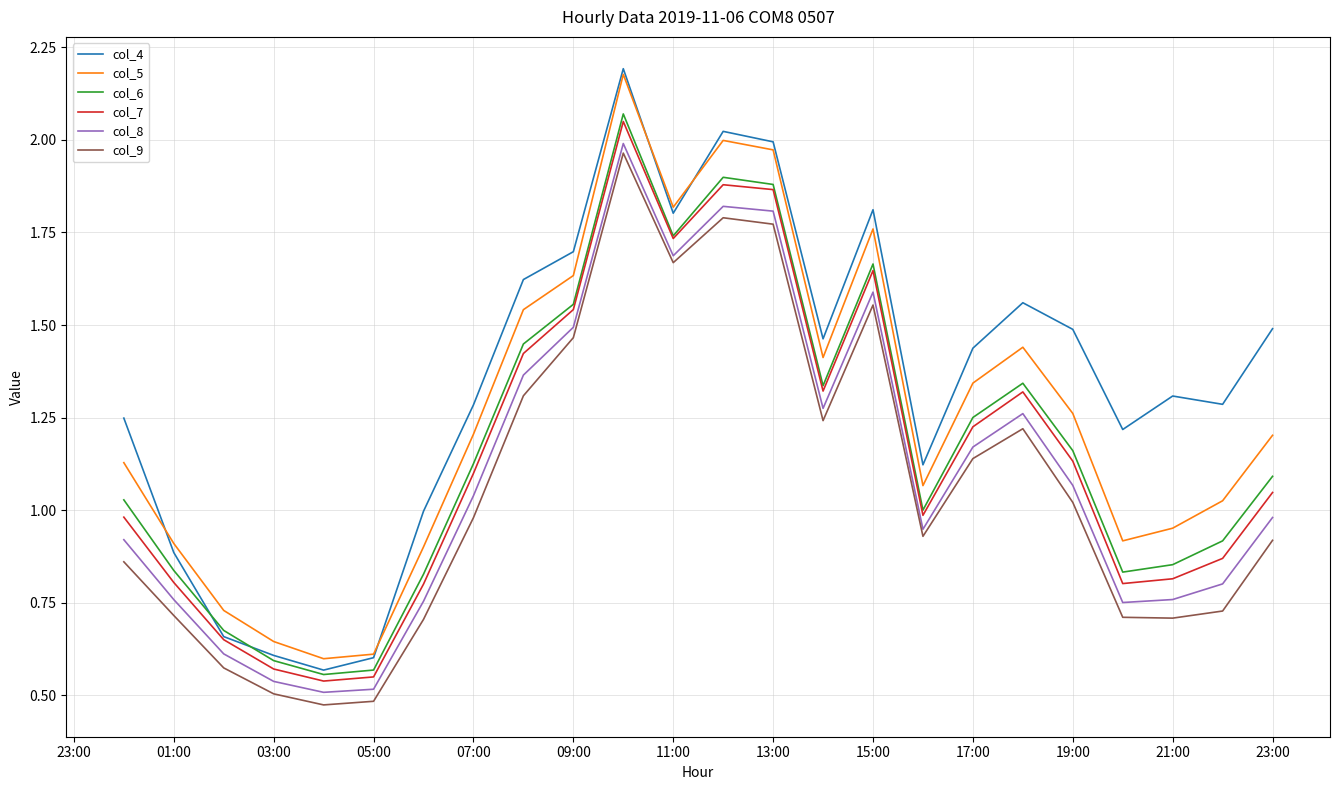

What are all the series names shown in the legend?

col_4, col_5, col_6, col_7, col_8, col_9